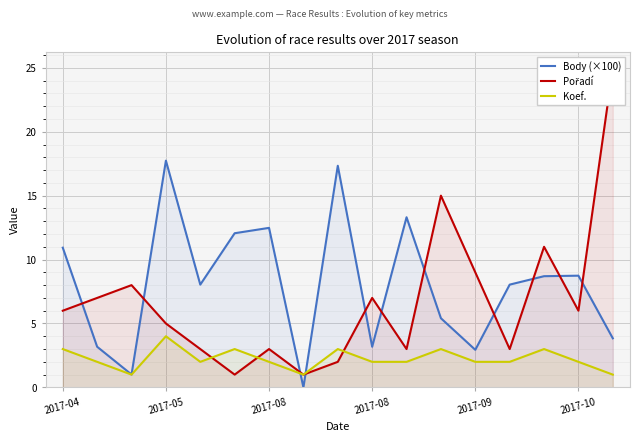

How many lines are shown in the chart?

3